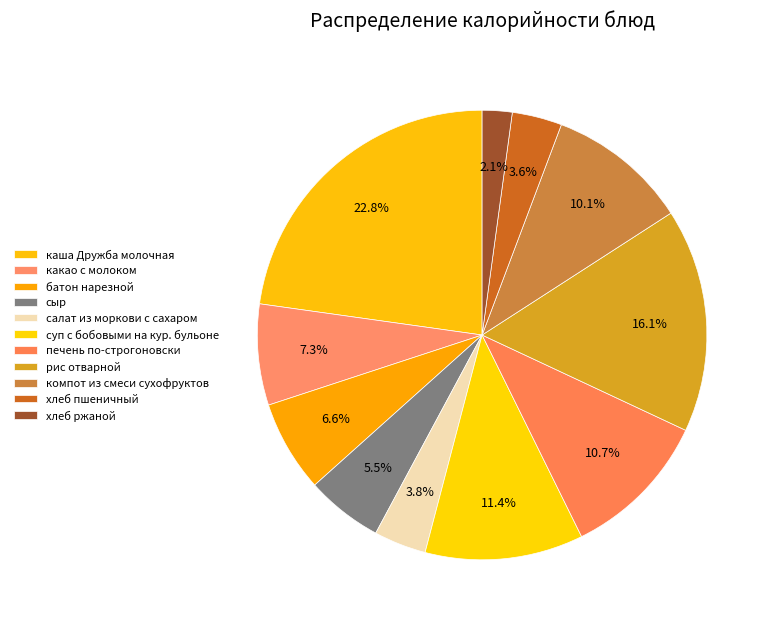

What percentage do сыр and хлеб ржаной together represent?

7.7%